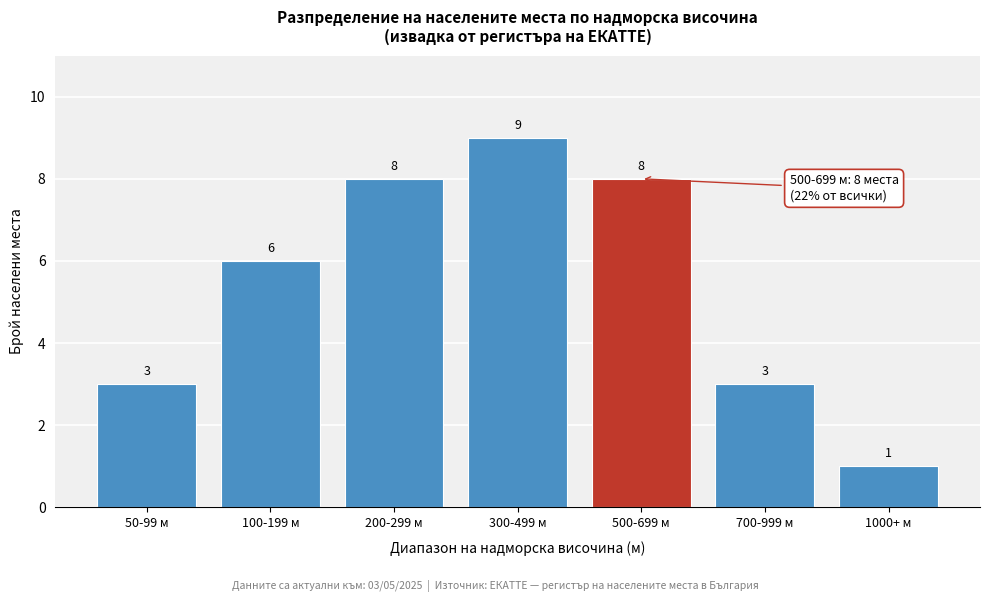

Reading left to right, extract all data points from this chart.

50-99 м=3	100-199 м=6	200-299 м=8	300-499 м=9	500-699 м=8	700-999 м=3	1000+ м=1